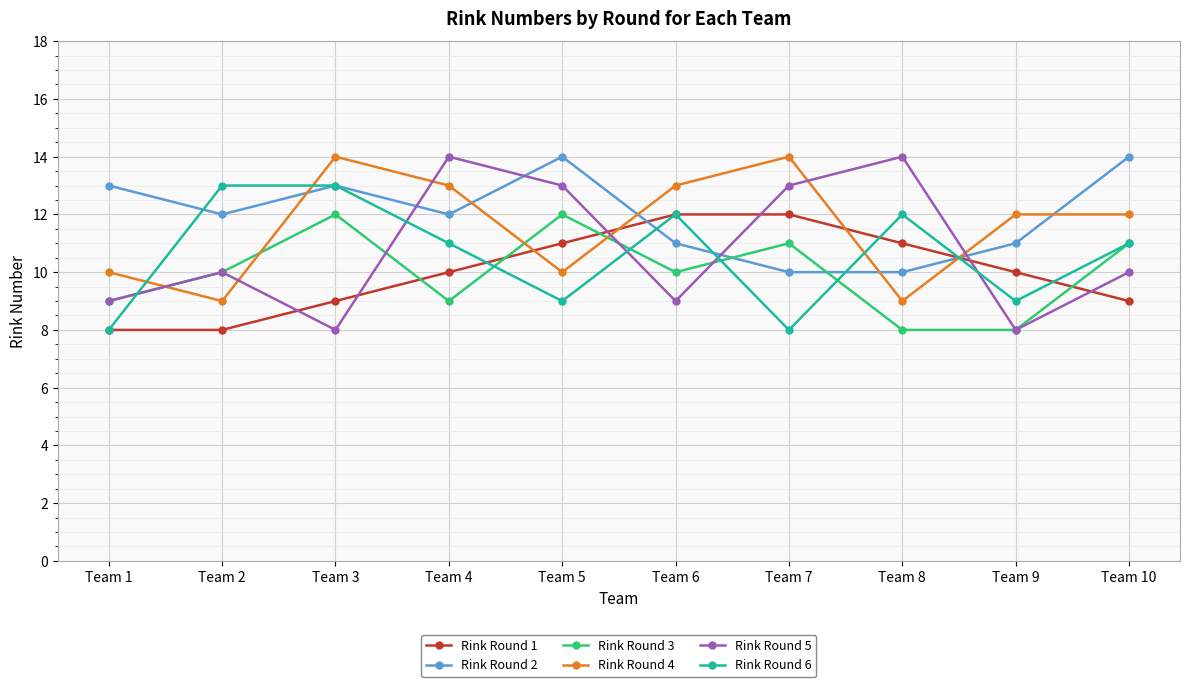

What is the total value across all series at Team 6?

67